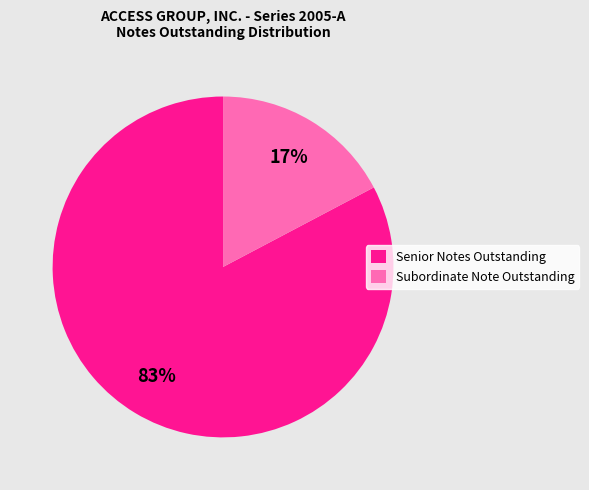

The Senior Notes Outstanding slice represents 72% of the pie. True or false?

False